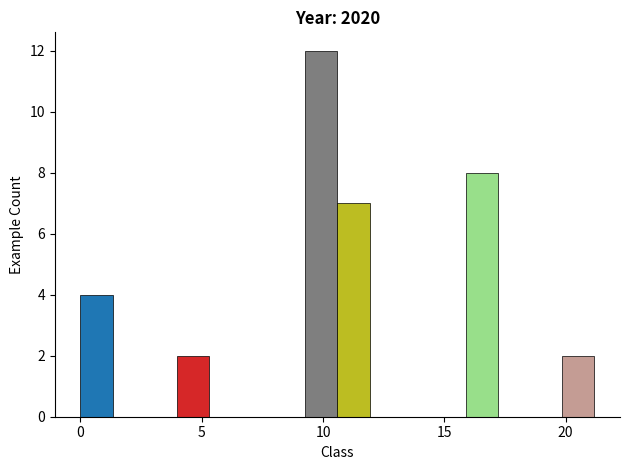

Around what value on the x-axis is the tallest bar? Give the approximate position of its centre, as read against the axis.

10.0